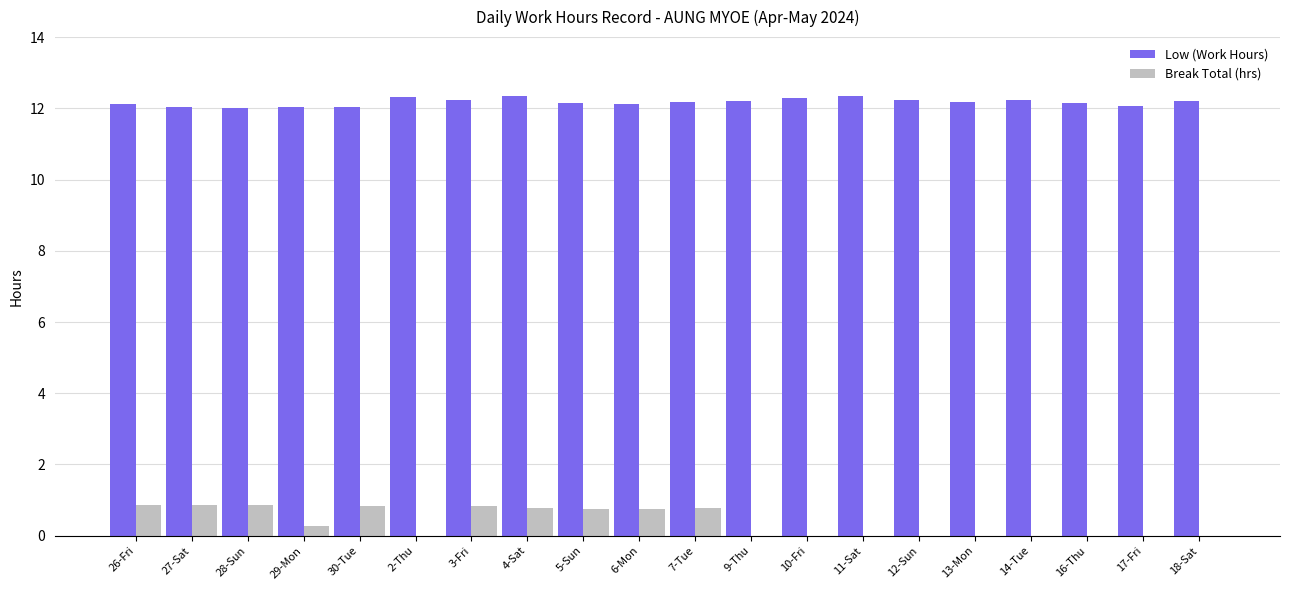

How many categories are shown in the chart?

20